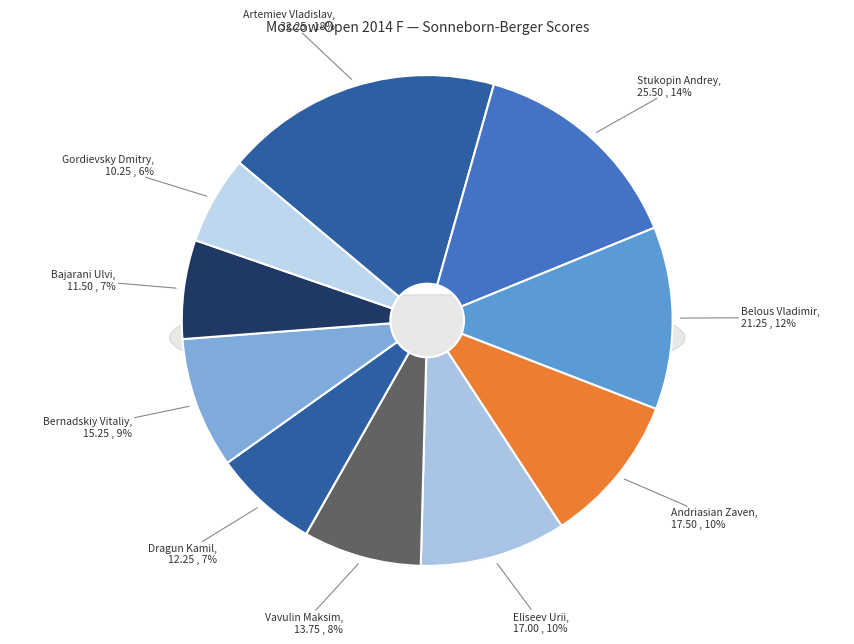

What is the largest slice in the pie chart?

Artemiev Vladislav